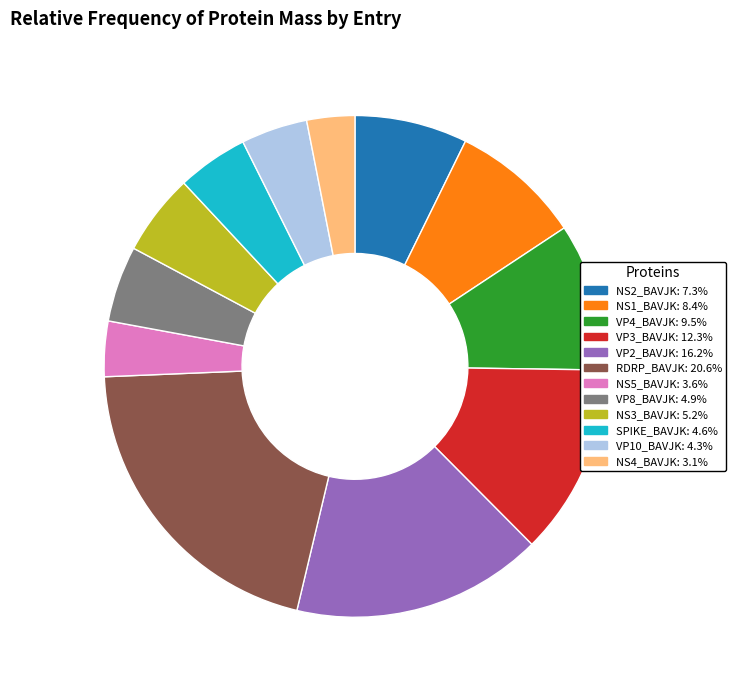

What is the ratio of the value at VP2_BAVJK: 16.2% to the value at VP4_BAVJK: 9.5%?

1.7